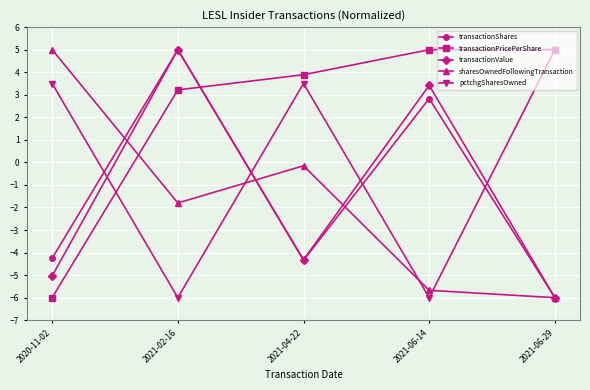

Does the chart display data point markers on the line(s)?

Yes